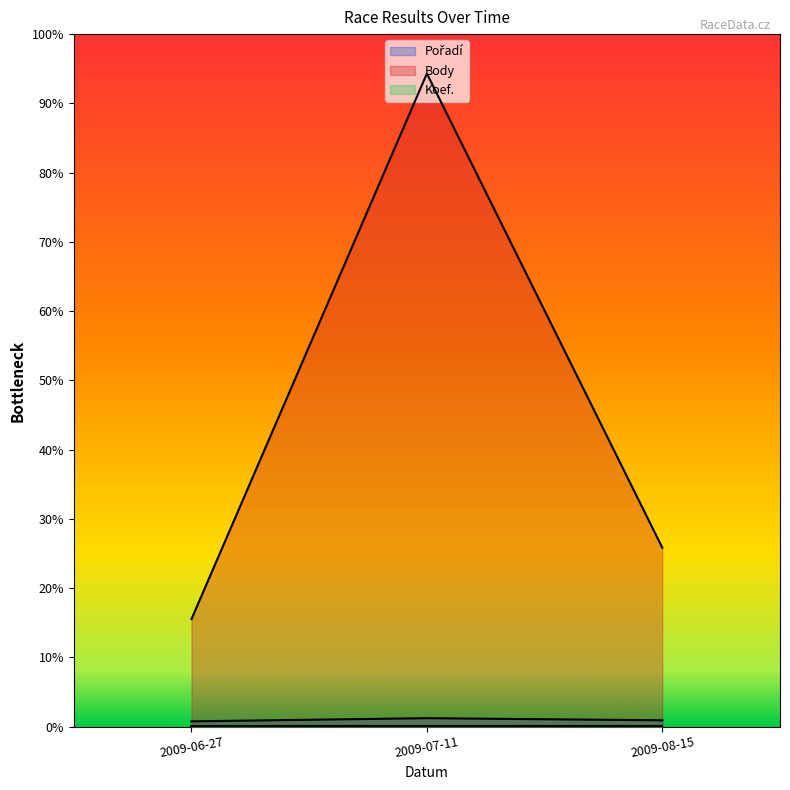

At how many categories does at least one series exceed 585?

1